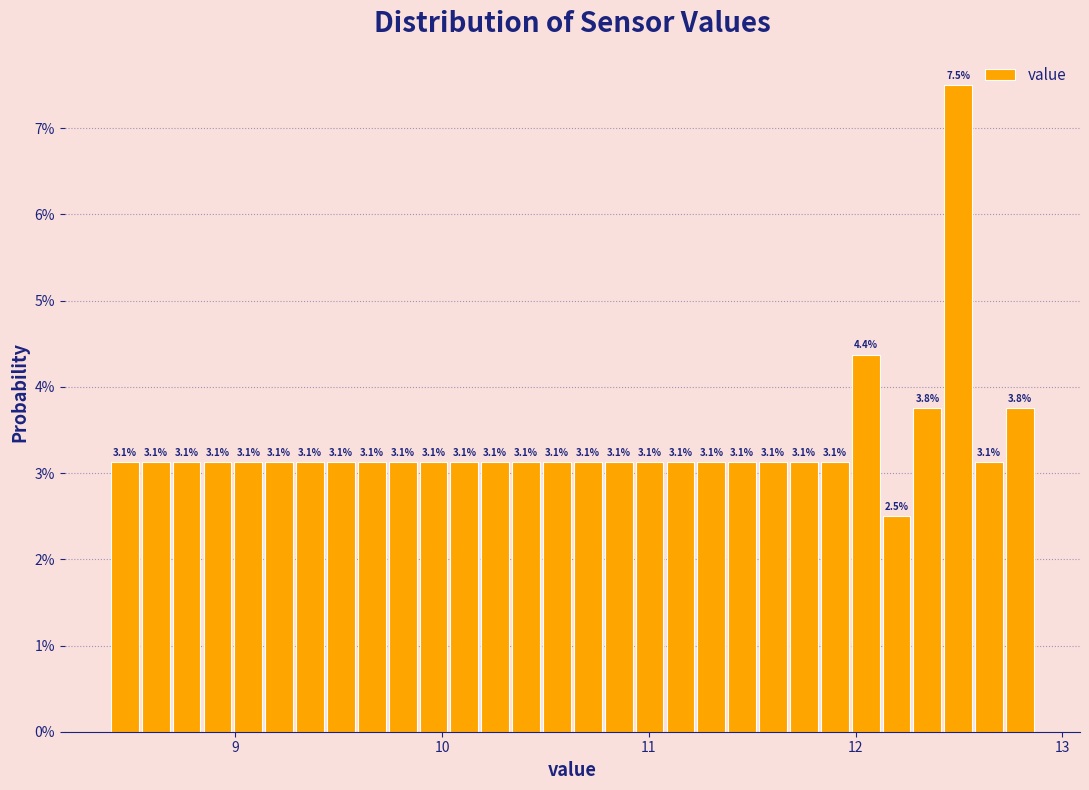

Read against the x-axis, roughly where is the centre of the tallest bar?

12.5